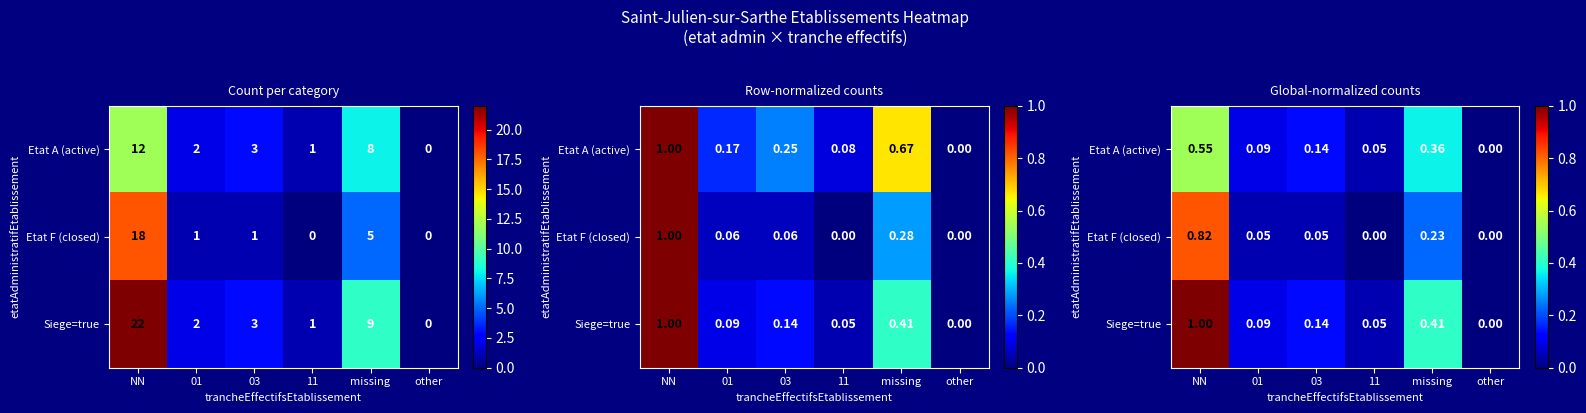

At which category is the sum across all series the highest?

NN